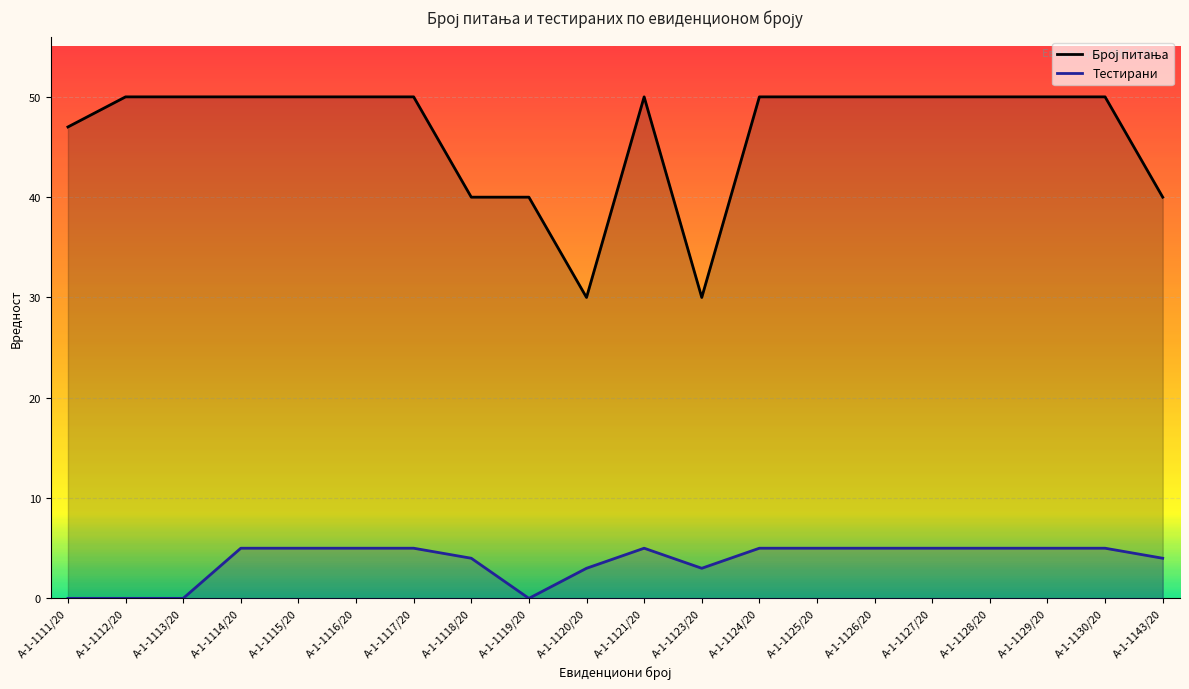

What is the difference between the Број питања values at А-1-1120/20 and А-1-1114/20?

20